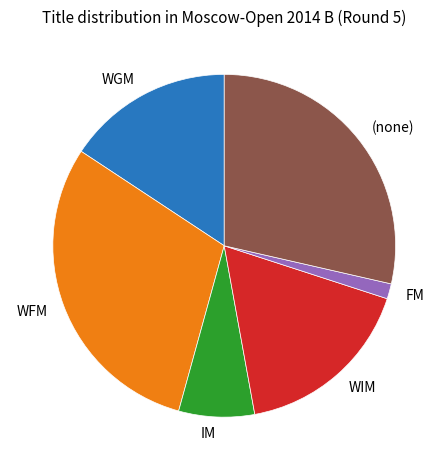

How many segments does this pie chart have?

6